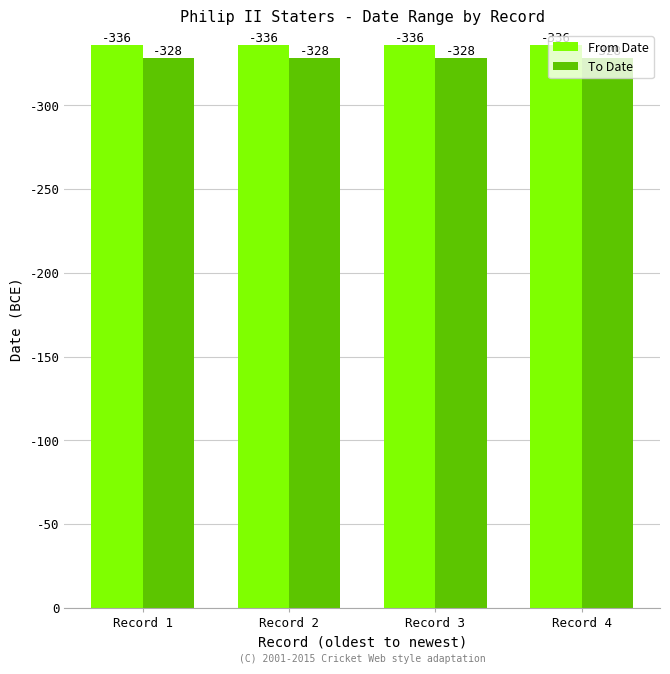

Which series has the widest spread of values?

From Date